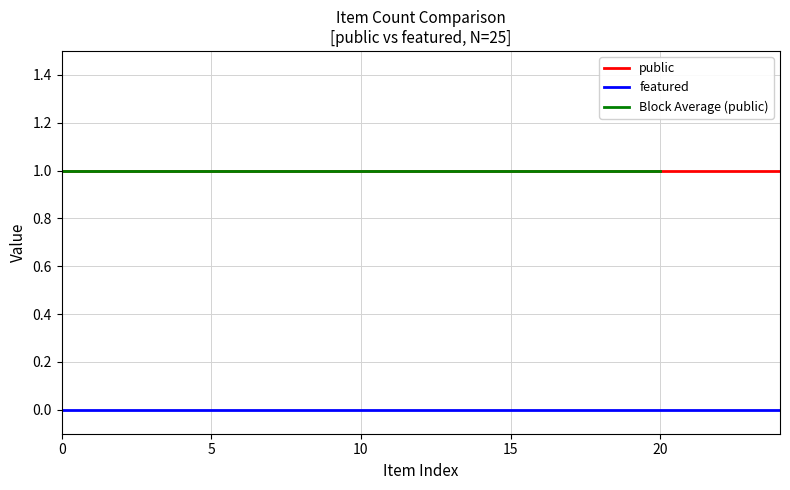

Reading left to right, extract all data points from this chart.

public: 4920=1	36135=1	4845=1	13230=1	20600=1	16758=1	20796=1	20767=1	16755=1	30116=1	16744=1	5586=1	5587=1	20684=1	4690=1	34035=1	13545=1	36130=1	8525=1	5584=1	4691=1	5585=1	30113=1	30109=1	694=1
featured: 4920=0	36135=0	4845=0	13230=0	20600=0	16758=0	20796=0	20767=0	16755=0	30116=0	16744=0	5586=0	5587=0	20684=0	4690=0	34035=0	13545=0	36130=0	8525=0	5584=0	4691=0	5585=0	30113=0	30109=0	694=0